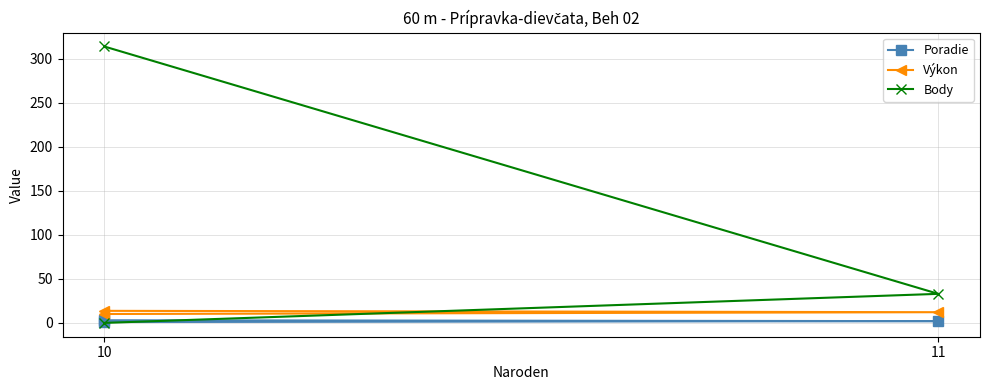

What is the label of the 1st point from the left?

10